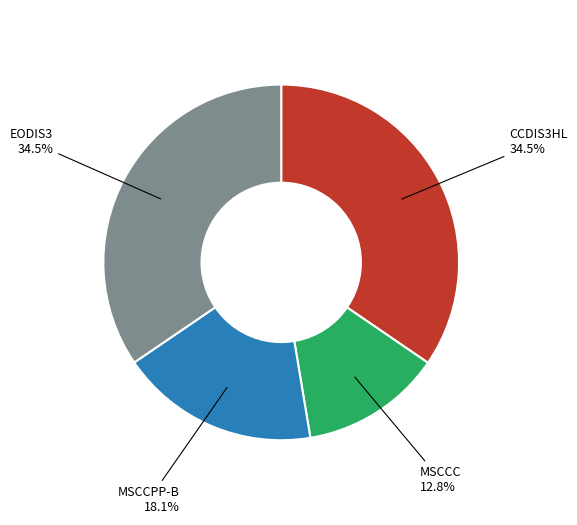

How many slices are in this pie chart?

4